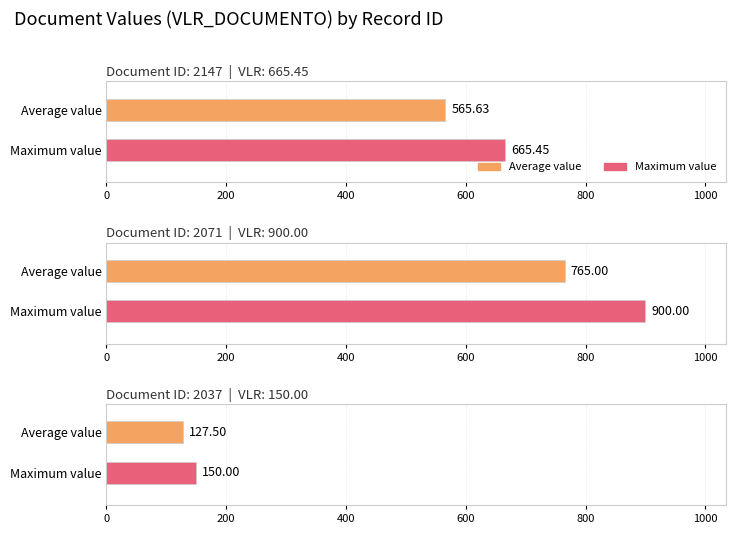

Which label corresponds to the largest value in the chart?

2071